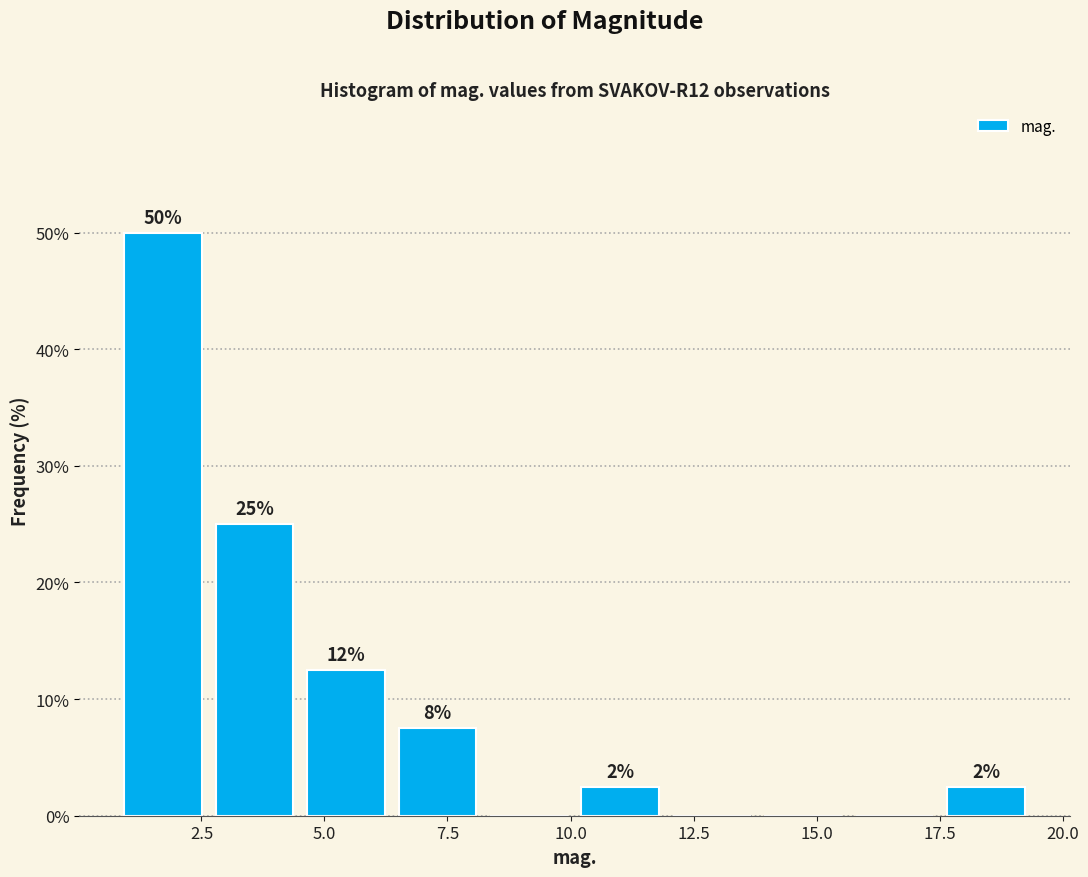

Around what value on the x-axis is the tallest bar? Give the approximate position of its centre, as read against the axis.

1.5